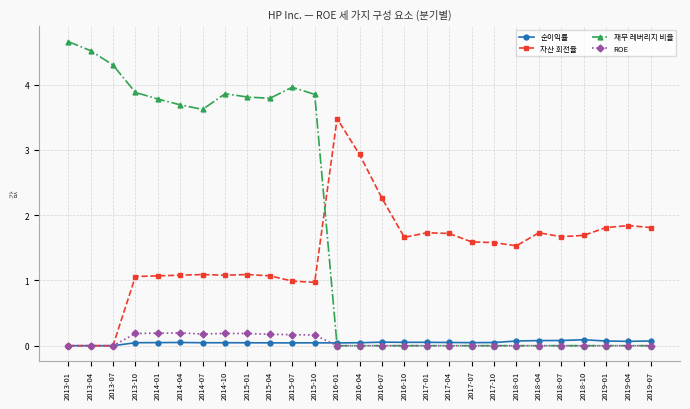

After their last crossing, which series has the higher values: 순이익률 or ROE?

순이익률